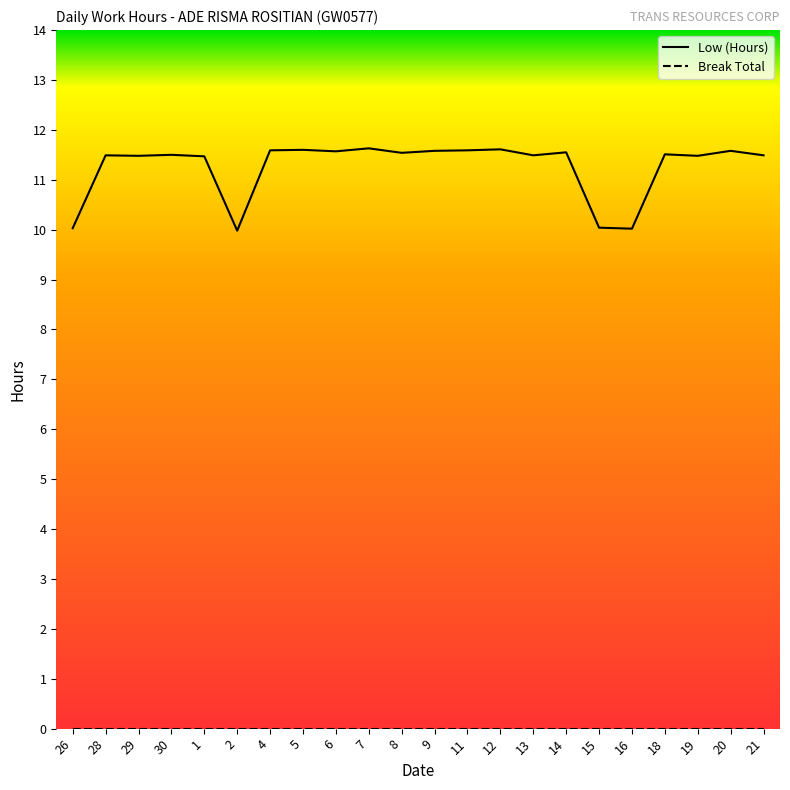

Is it true that Low (Hours) equals 11.6 at 6?

True